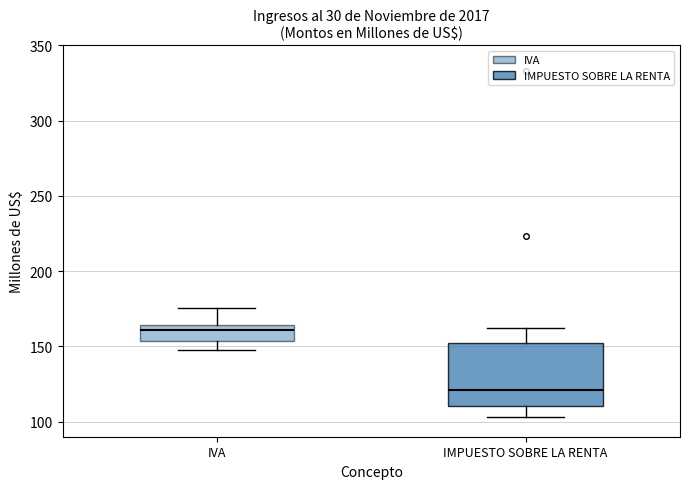

Where is the upper edge of the box for IVA on the y-axis? The values are not printed on the chart, so give them approximately, as read against the axis.

165